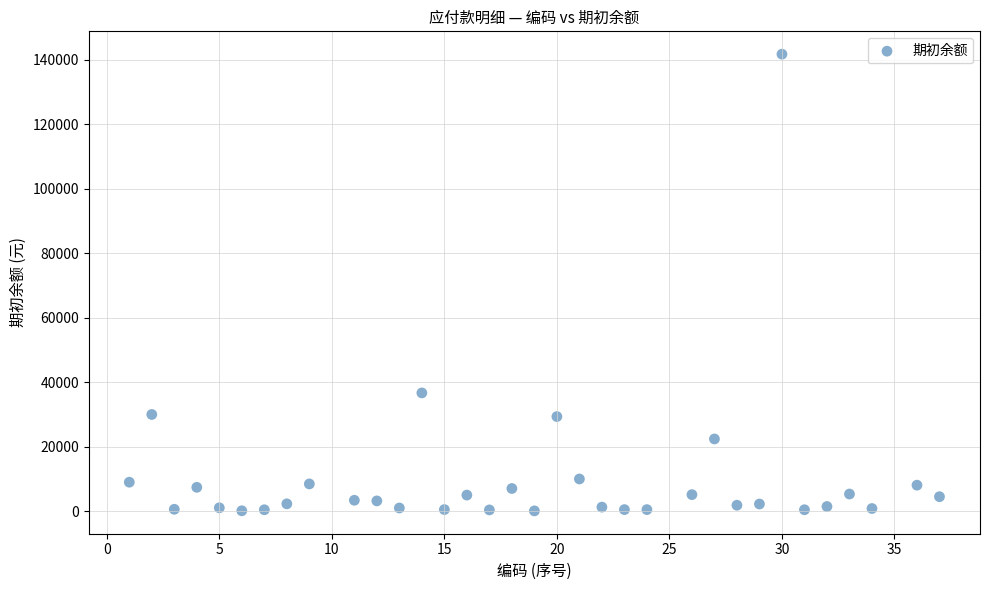

What Y value in the scatter plot is closest to 70919?

36682.3